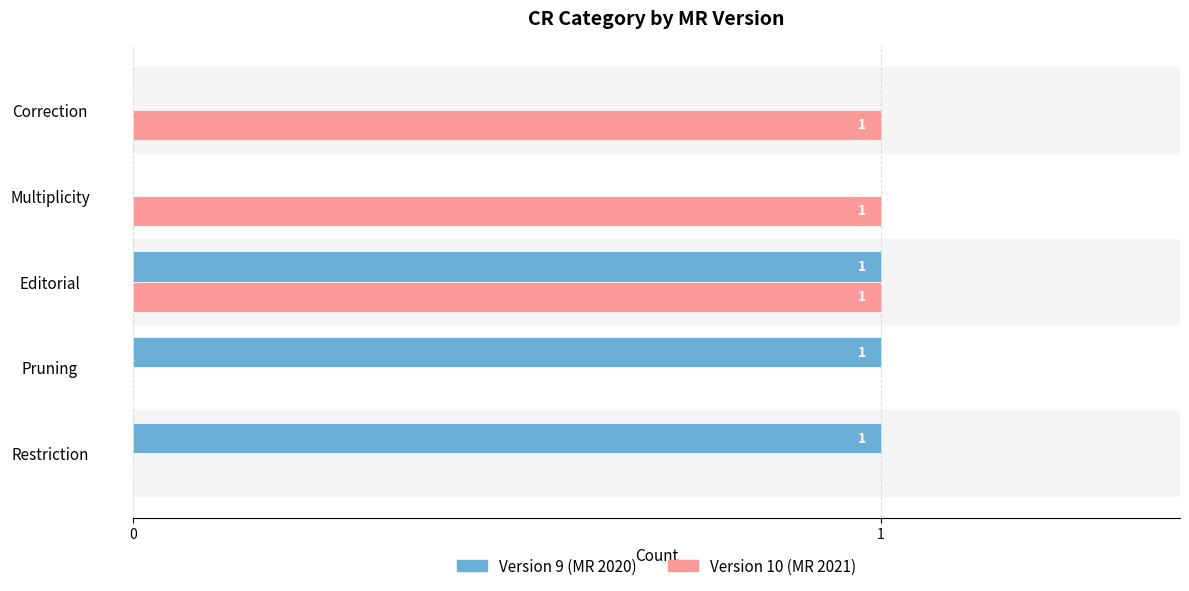

At which category is the sum across all series the highest?

Editorial